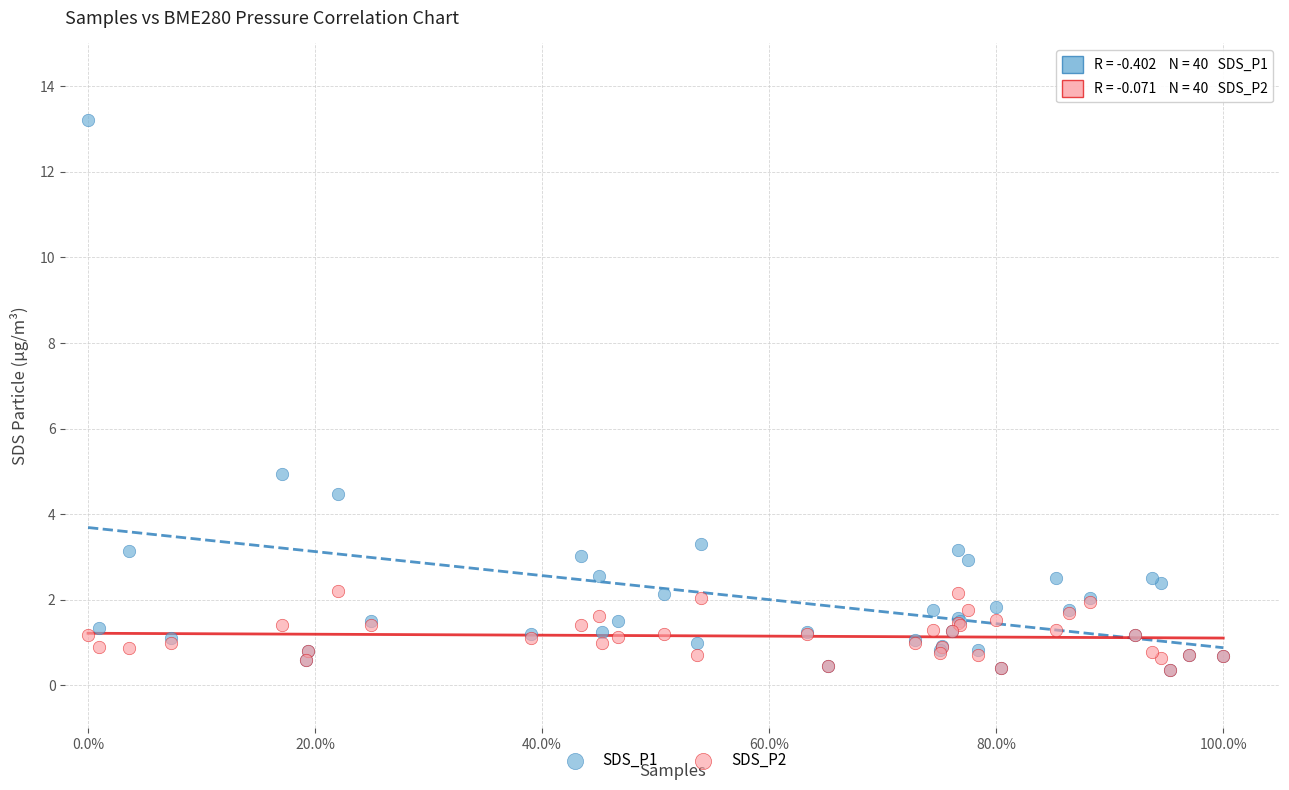

Across all series, what Y value is closest to 6?

4.9